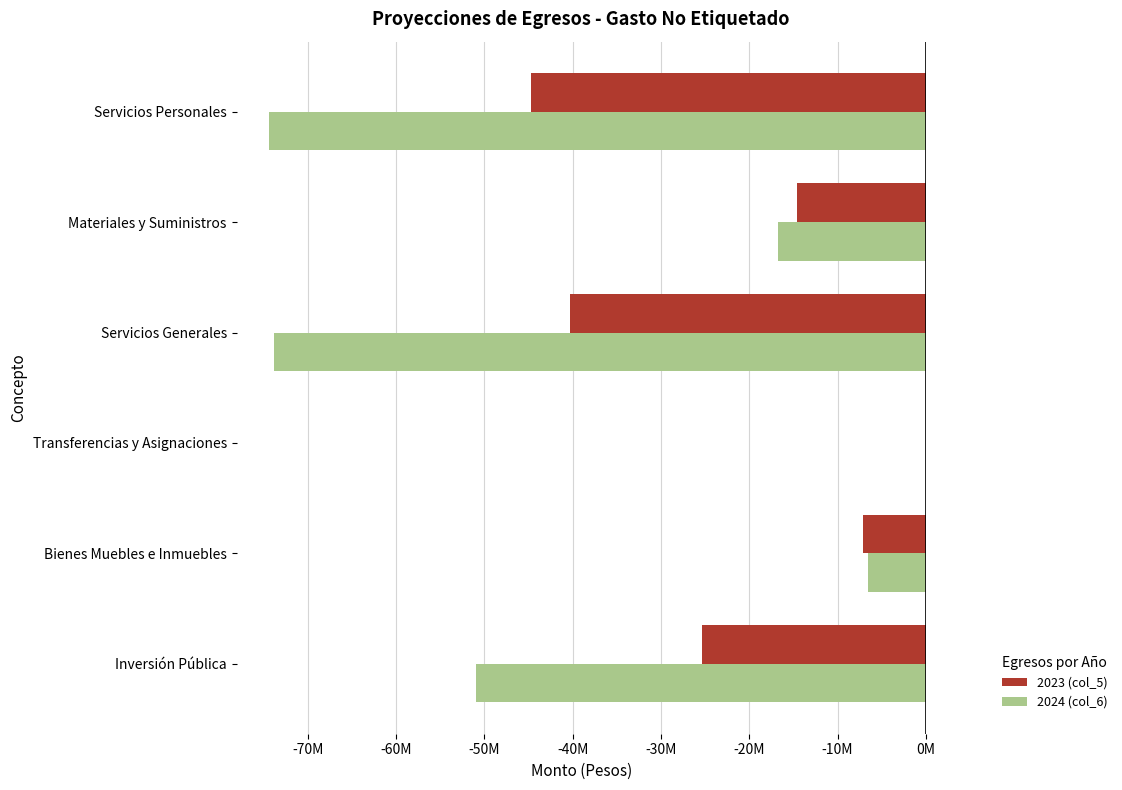

What are all the series names shown in the legend?

2023 (col_5), 2024 (col_6)